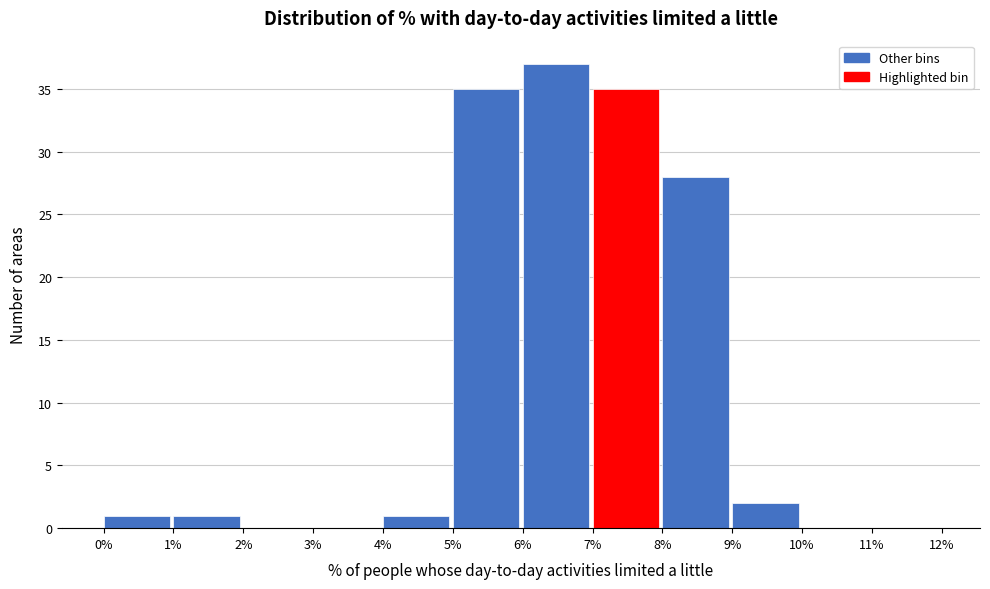

Over which range of the x-axis is the bar tallest?

6% to 7%